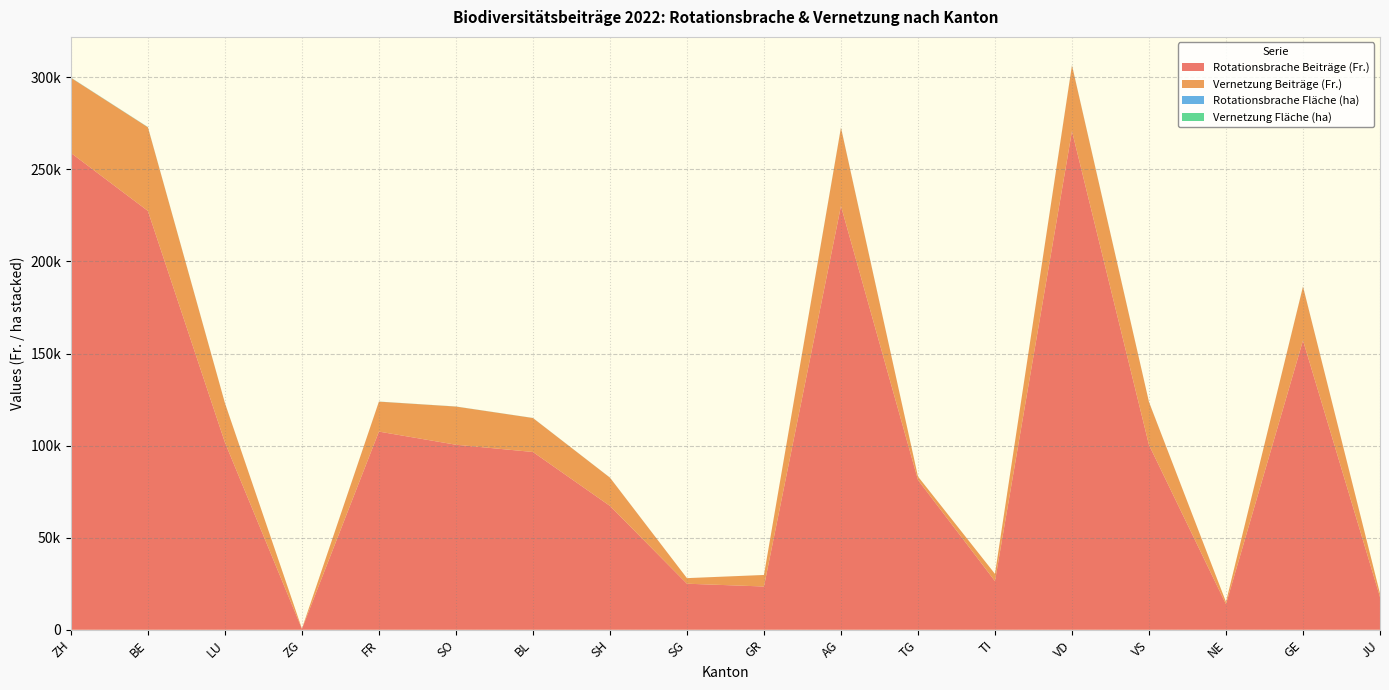

Reading right to left, extract all data points from this chart.

Rotationsbrache Beiträge (Fr.): JU=17787.0	GE=157113.0	NE=13893.0	VS=100357.4	VD=270765.0	TI=26438.2	TG=81361.2	AG=230076.0	GR=23496.0	SG=25014.0	SH=67258.3	BL=96534.0	SO=100474.1	FR=107606.4	ZG=490.1	LU=101721.1	BE=227421.5	ZH=258918.0
Vernetzung Beiträge (Fr.): JU=1881.0	GE=29241.0	NE=1224.0	VS=23285.5	VD=35703.0	TI=3901.3	TG=1843.5	AG=42552.0	GR=6255.0	SG=3015.0	SH=15342.1	BL=18438.2	SO=20718.3	FR=16264.7	ZG=133.6	LU=21380.2	BE=45422.8	ZH=40788.0
Rotationsbrache Fläche (ha): JU=5.0	GE=48.0	NE=4.0	VS=30.0	VD=82.0	TI=8.0	TG=25.0	AG=70.0	GR=7.0	SG=8.0	SH=20.0	BL=29.0	SO=30.0	FR=33.0	ZG=0.0	LU=31.0	BE=69.0	ZH=78.0
Vernetzung Fläche (ha): JU=2.0	GE=32.0	NE=1.0	VS=26.0	VD=40.0	TI=4.0	TG=2.0	AG=47.0	GR=7.0	SG=3.0	SH=17.0	BL=20.0	SO=23.0	FR=18.0	ZG=0.0	LU=24.0	BE=50.0	ZH=45.0